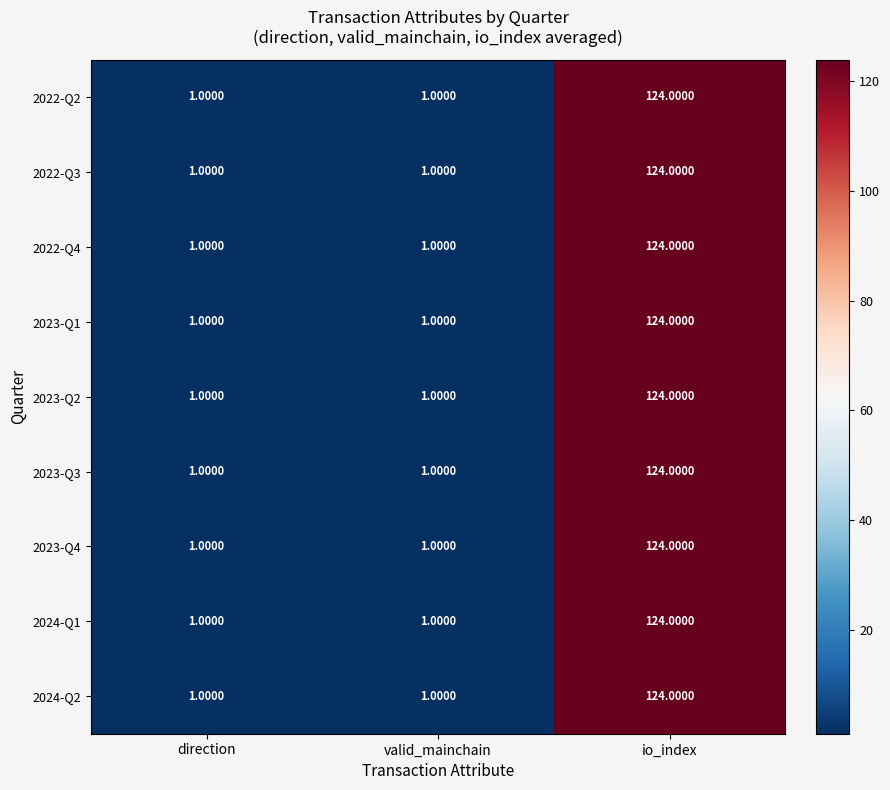

At which label does 2022-Q2 reach its peak?

io_index